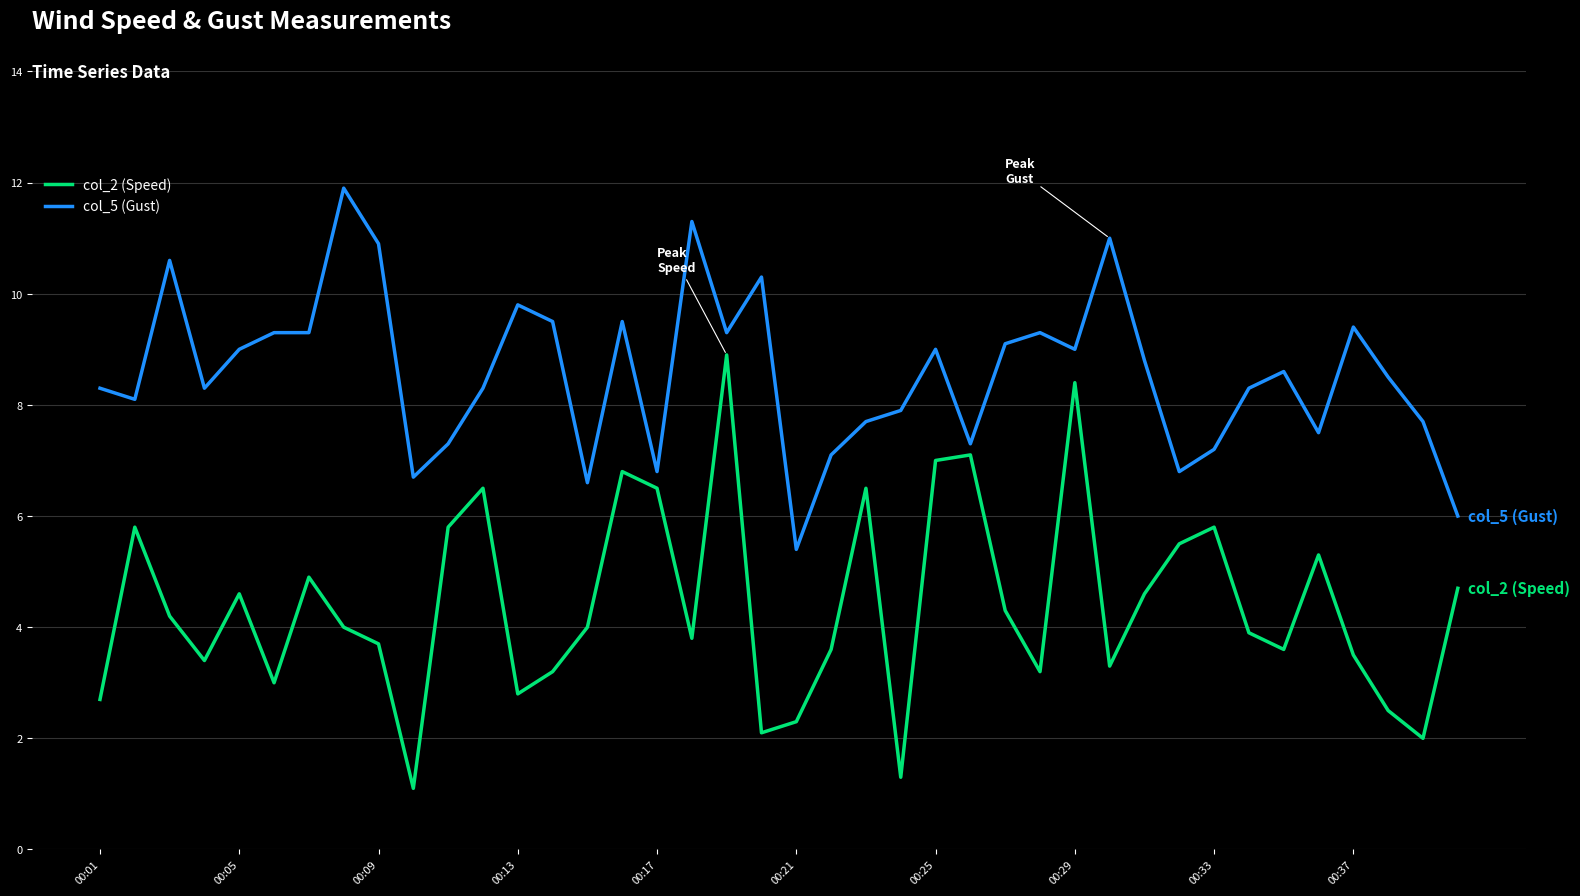

What are all the series names shown in the legend?

col_2 (Speed), col_5 (Gust)